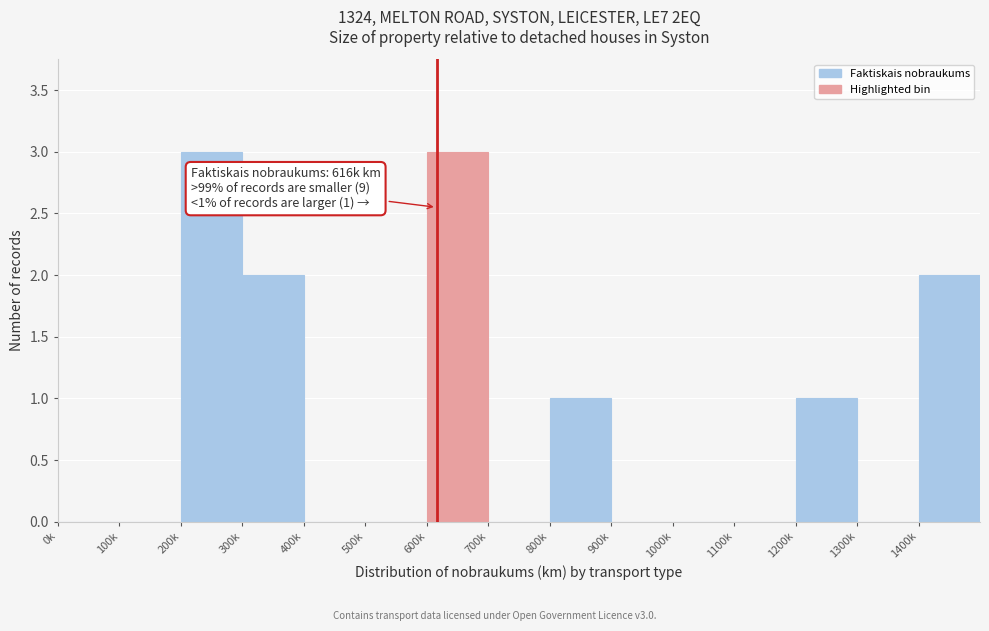

Reading left to right, transcribe all the data shown in this chart.

0k=0	100k=0	200k=3	300k=2	400k=0	500k=0	600k=3	700k=0	800k=1	900k=0	1000k=0	1100k=0	1200k=1	1300k=0	1400k=2